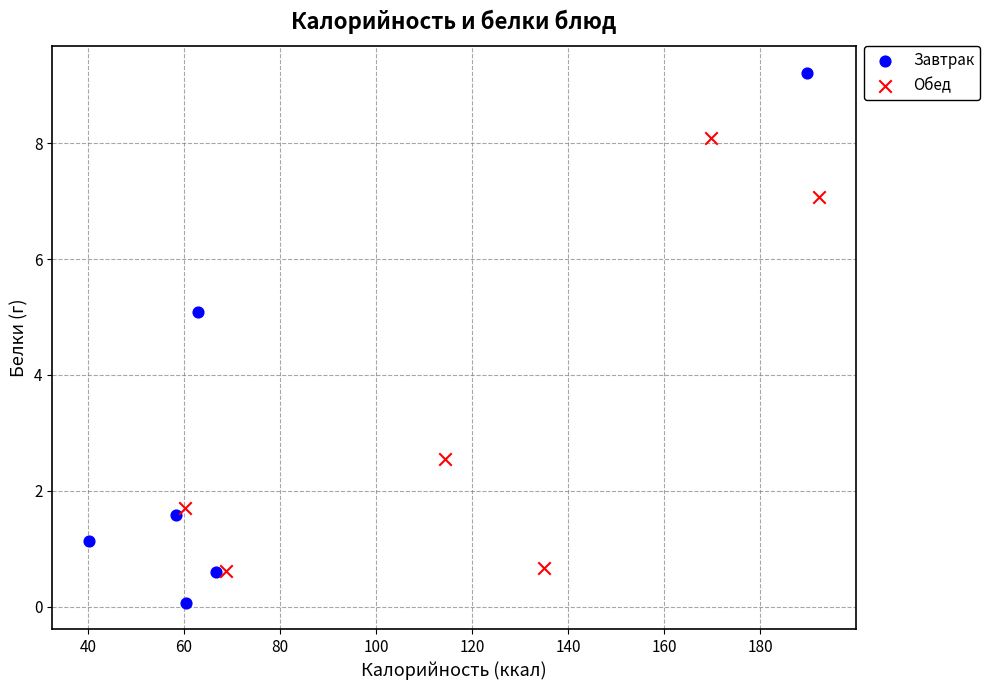

Which series contains the lowest Y value?

Завтрак